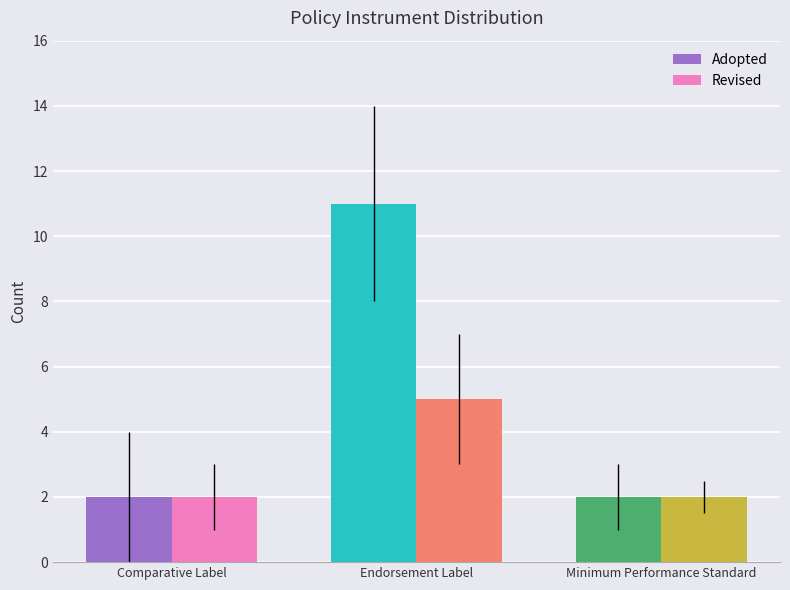

Rank the series by their average value, from lowest to highest.

Revised, Adopted